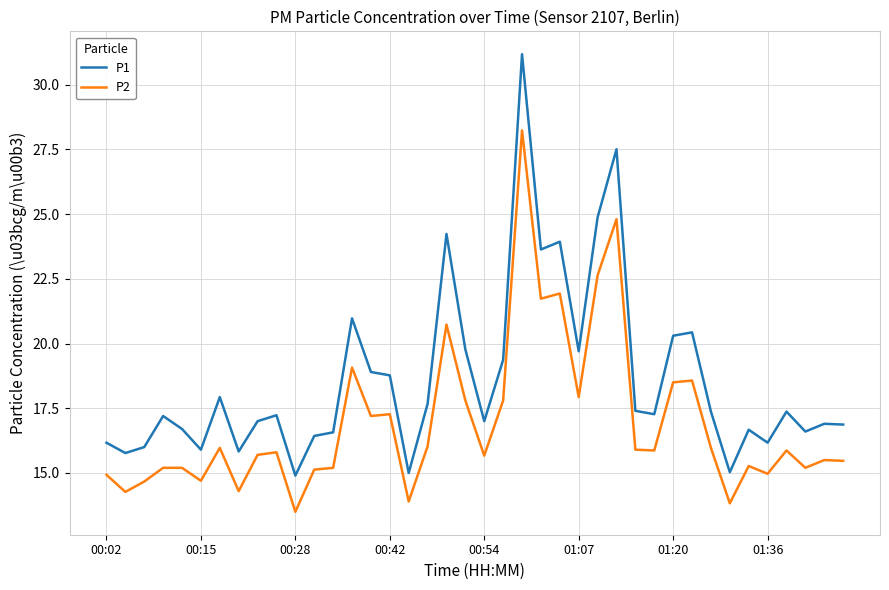

Which series has the widest spread of values?

P1